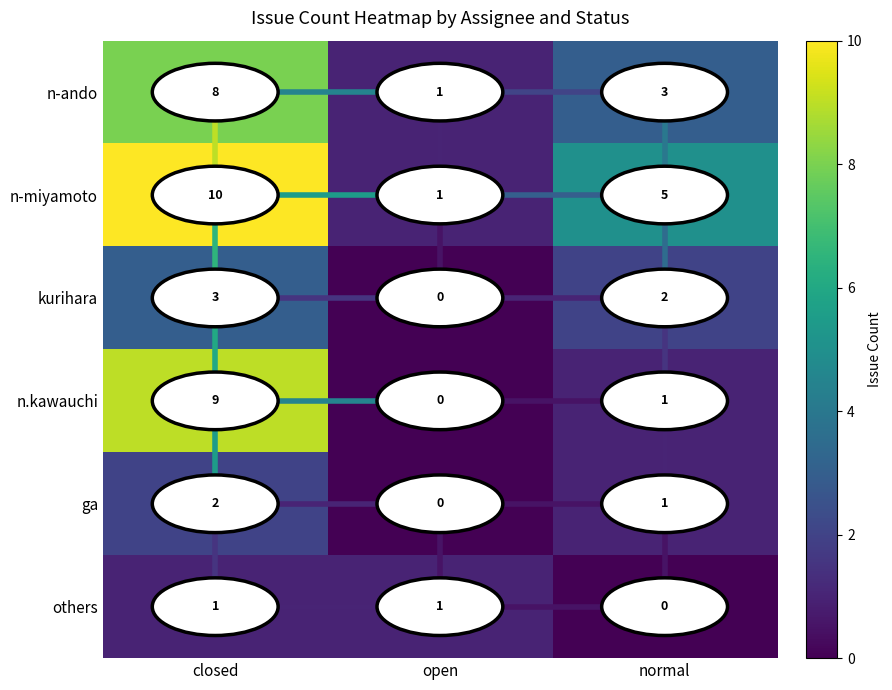

At which label is n-ando closest to 4?

normal